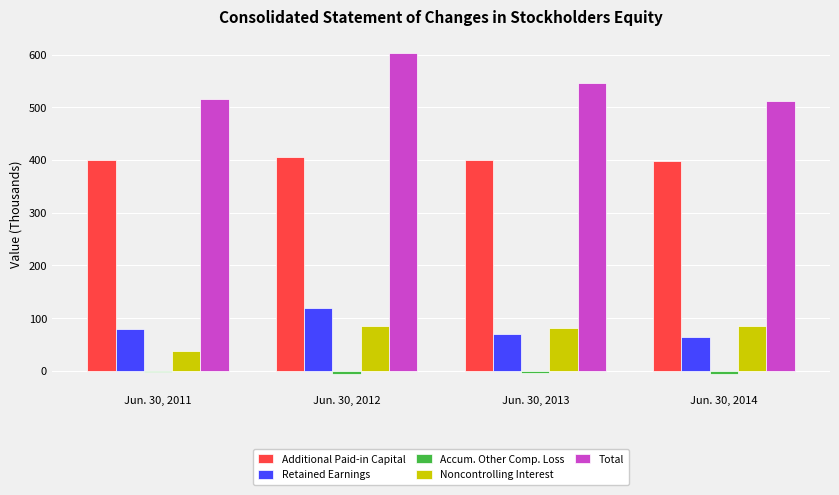

What is the value of the Additional Paid-in Capital bar at the 2nd from the left?

405.7